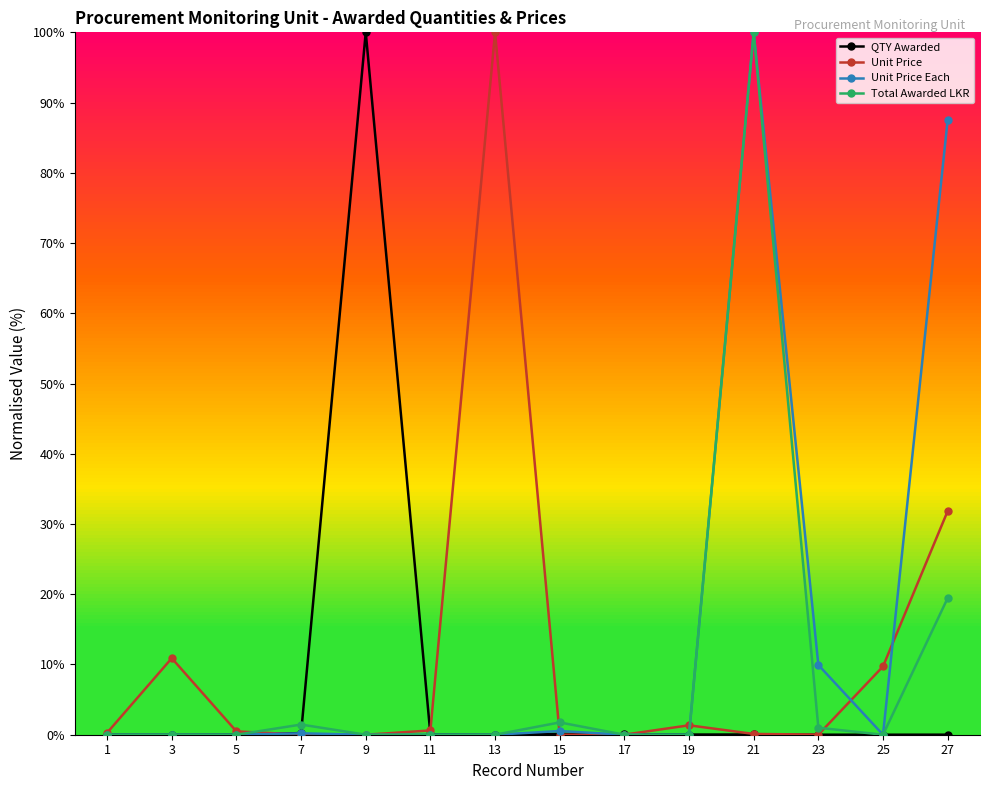

True or false: Unit Price has more than 0 points higher than both neighbors.

True